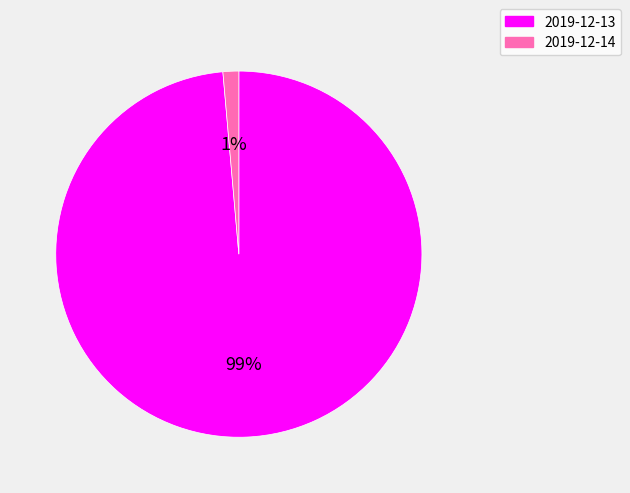

To the nearest percent, what portion does 2019-12-13 represent?

99%